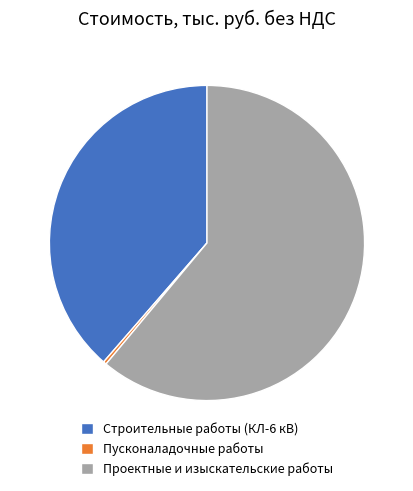

Is it true that Проектные и изыскательские работы is 75% of the pie?

False